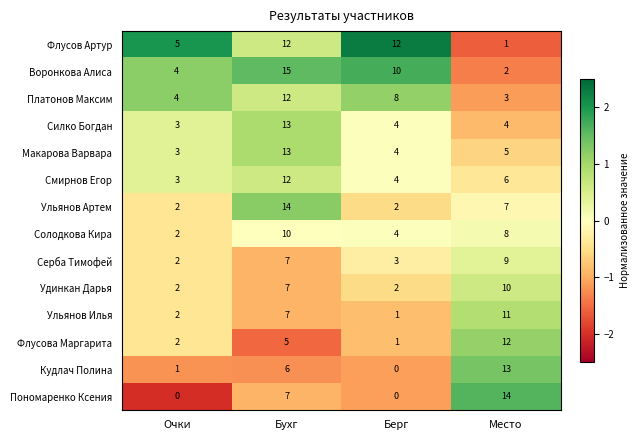

How many Ульянов Артем values are between 2 and 14?

4